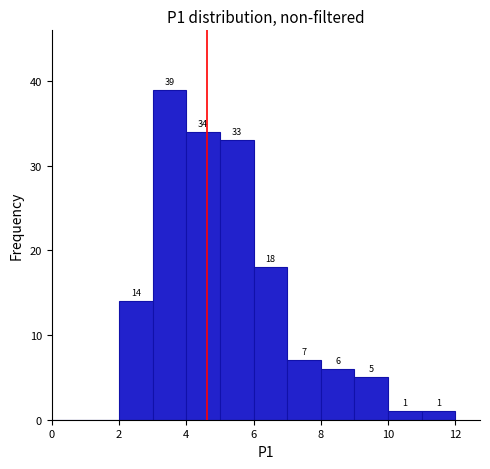

Which range on the x-axis has the tallest bar?

3 to 4